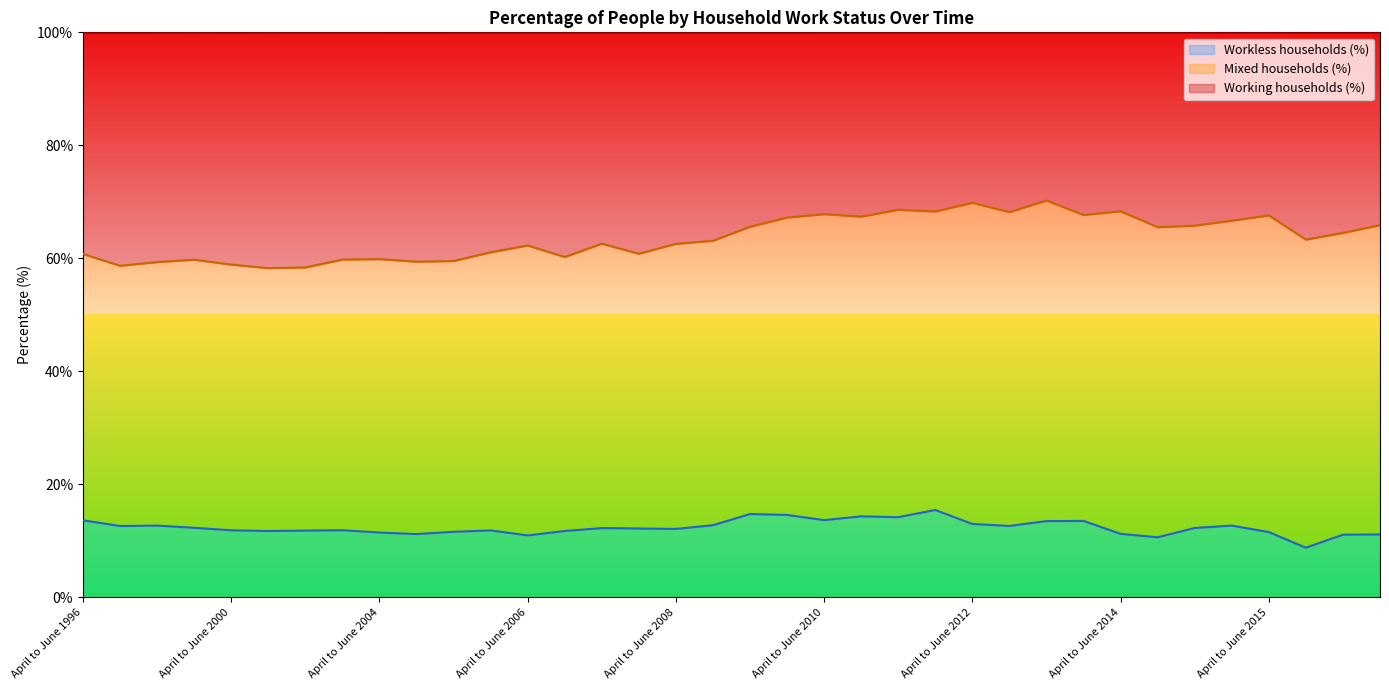

What is the highest value of the Workless households (%) series?

15.5